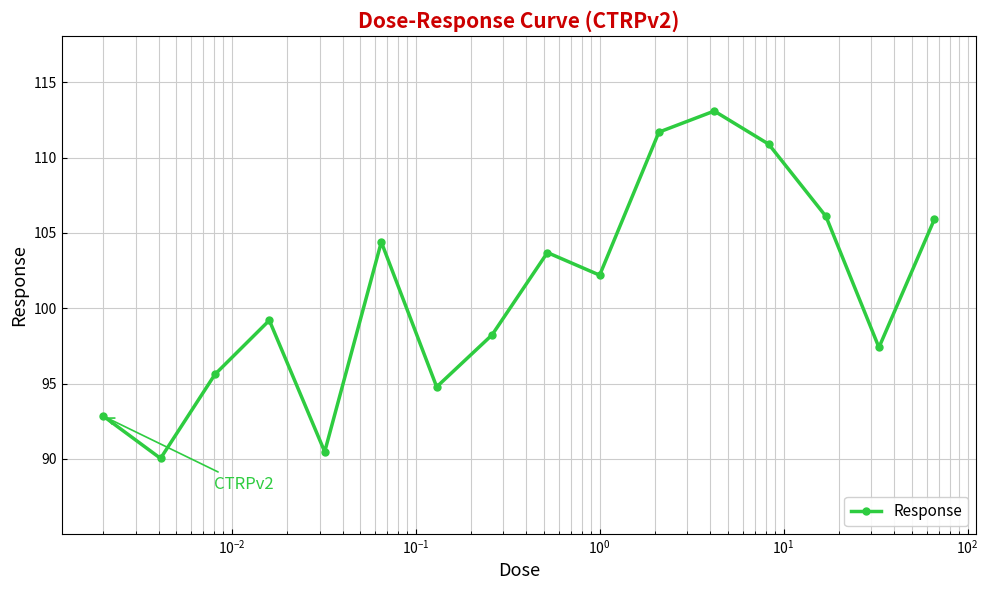

What is the difference between the second highest and second lowest values?

21.2